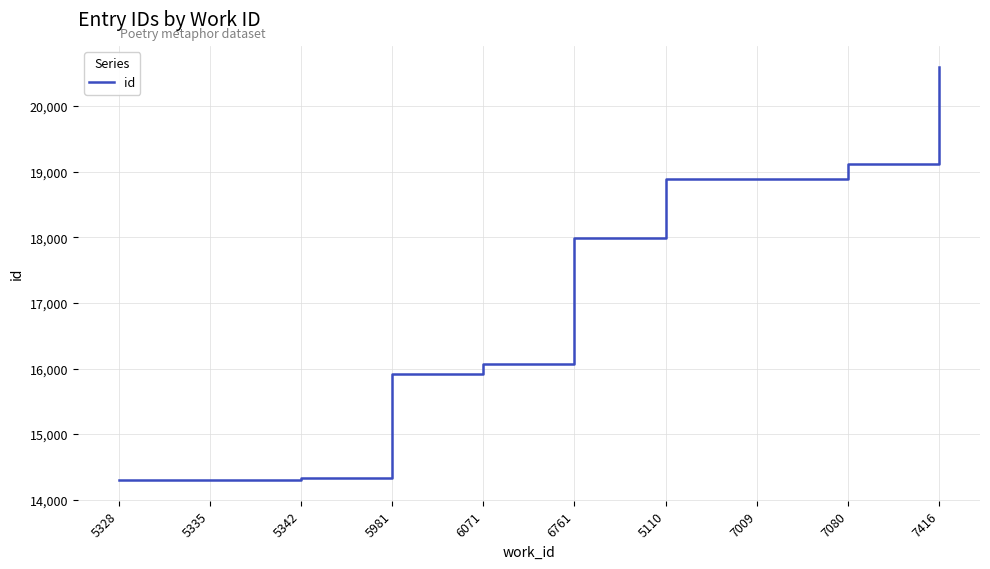

What is the difference between the values at 7009 and 5335?

4589